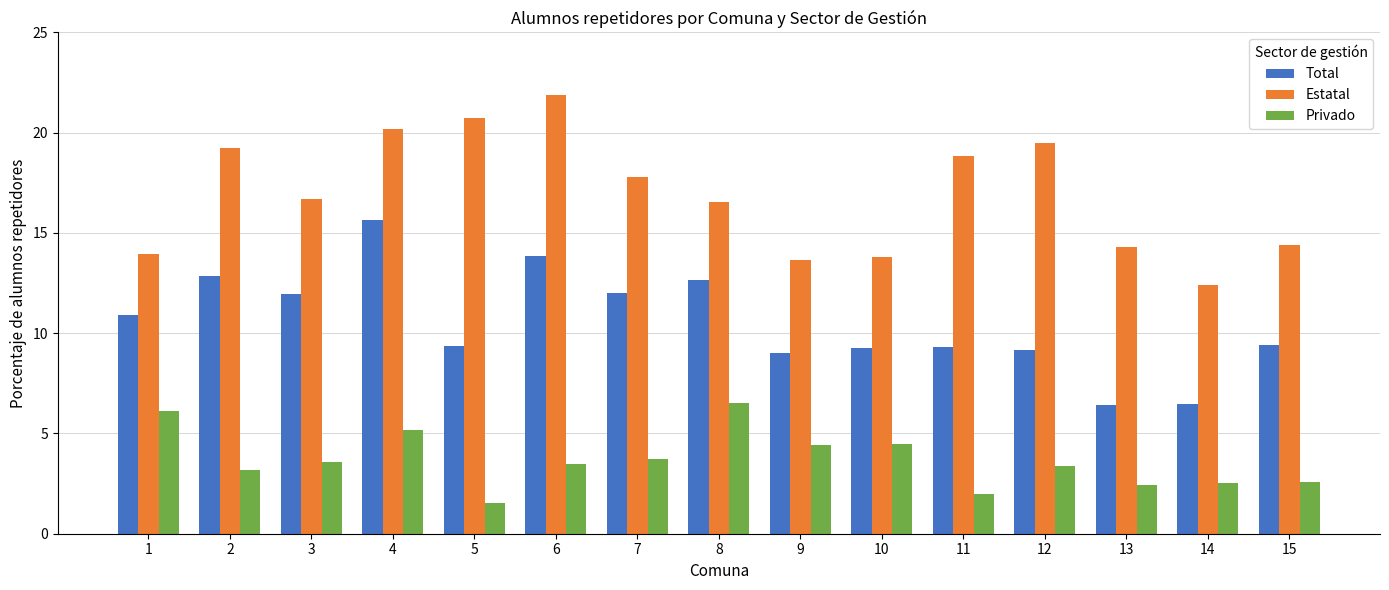

Between 9 and 11, which series saw the biggest shift?

Estatal